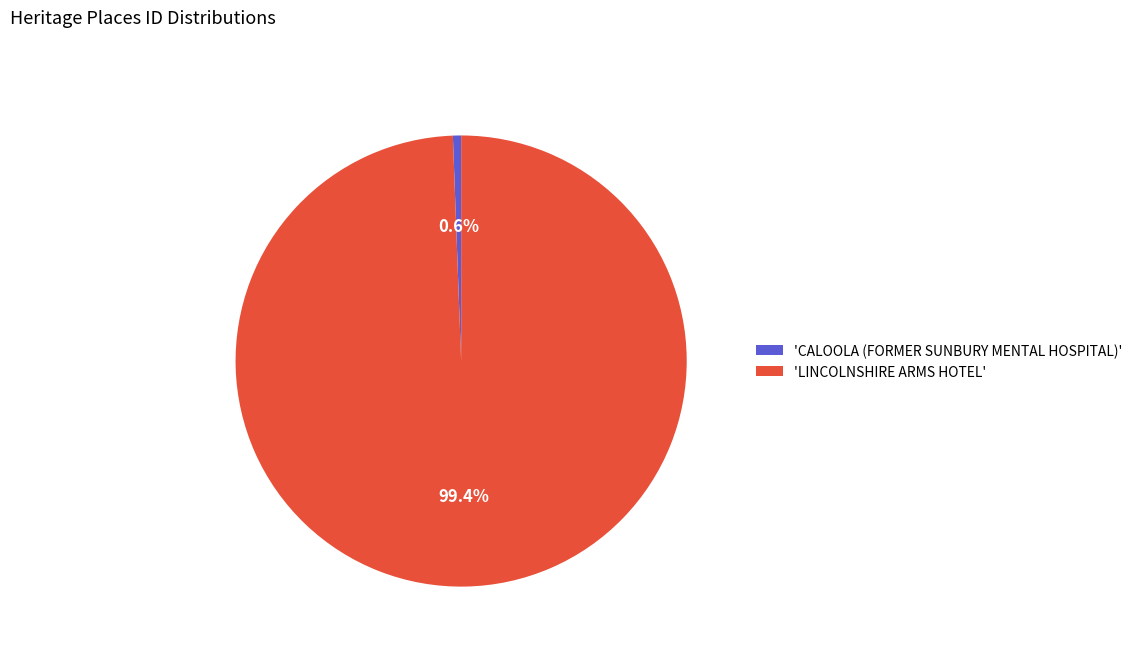

What is the smallest slice in the pie chart?

'CALOOLA (FORMER SUNBURY MENTAL HOSPITAL)'